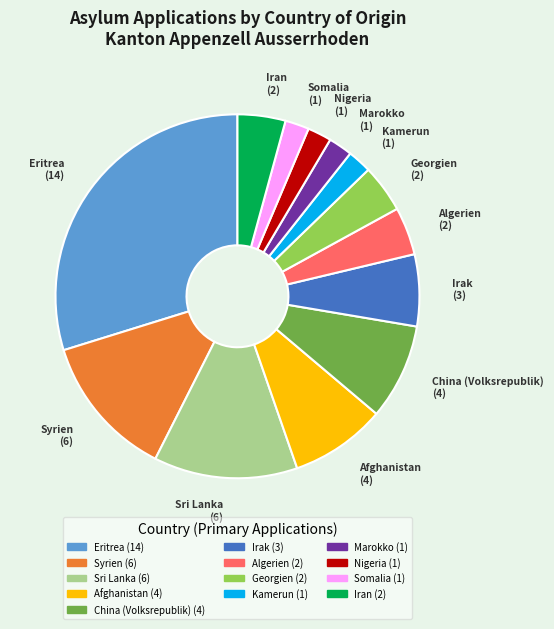

Which category has the biggest portion of the pie?

Eritrea